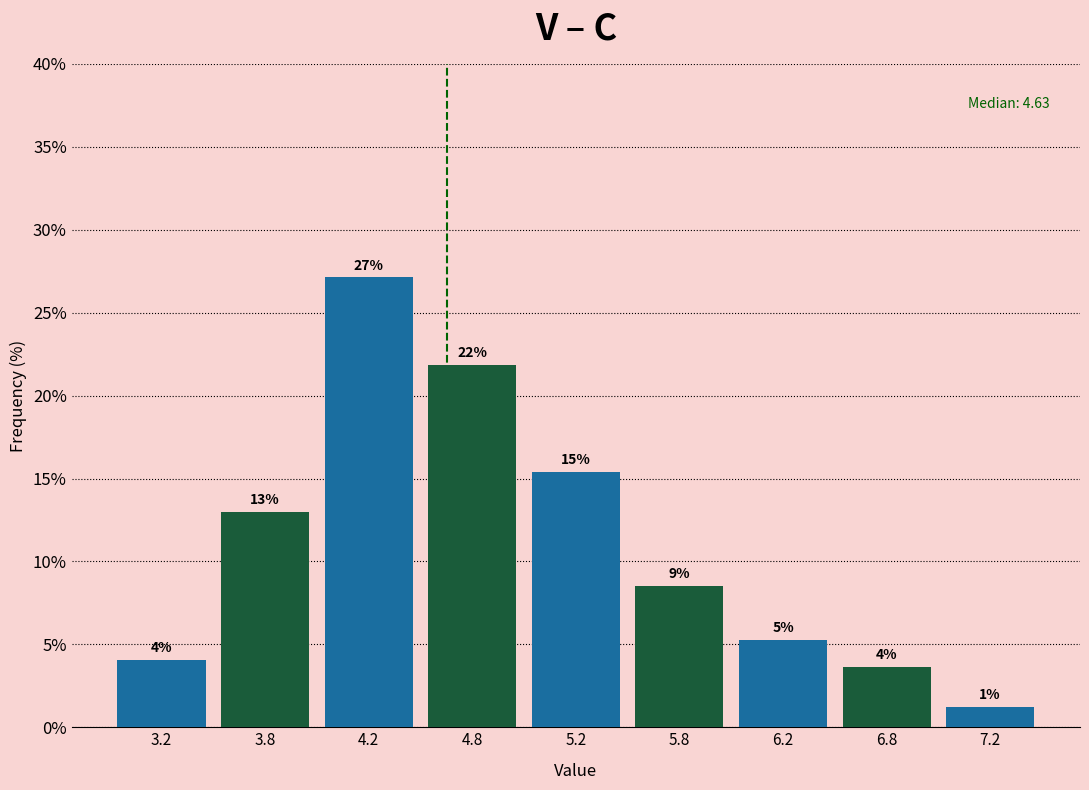

Does the chart contain any negative values?

No